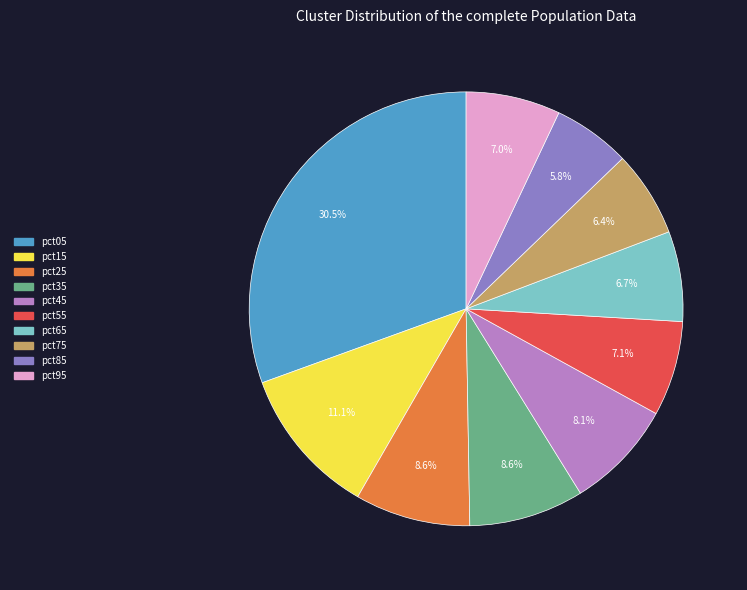

The pct25 slice represents 9% of the pie. True or false?

True